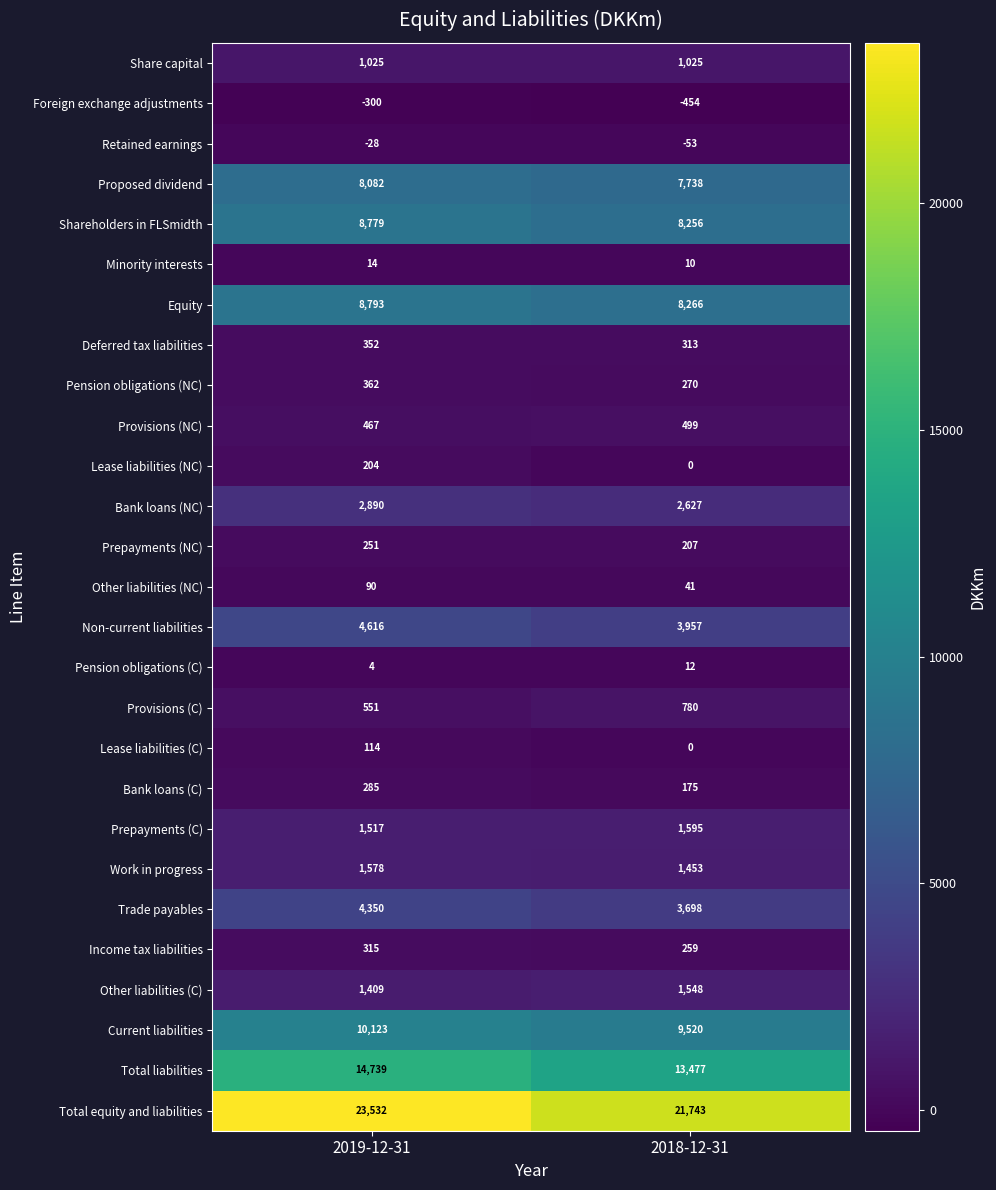

What is the maximum value for Foreign exchange adjustments?

-300